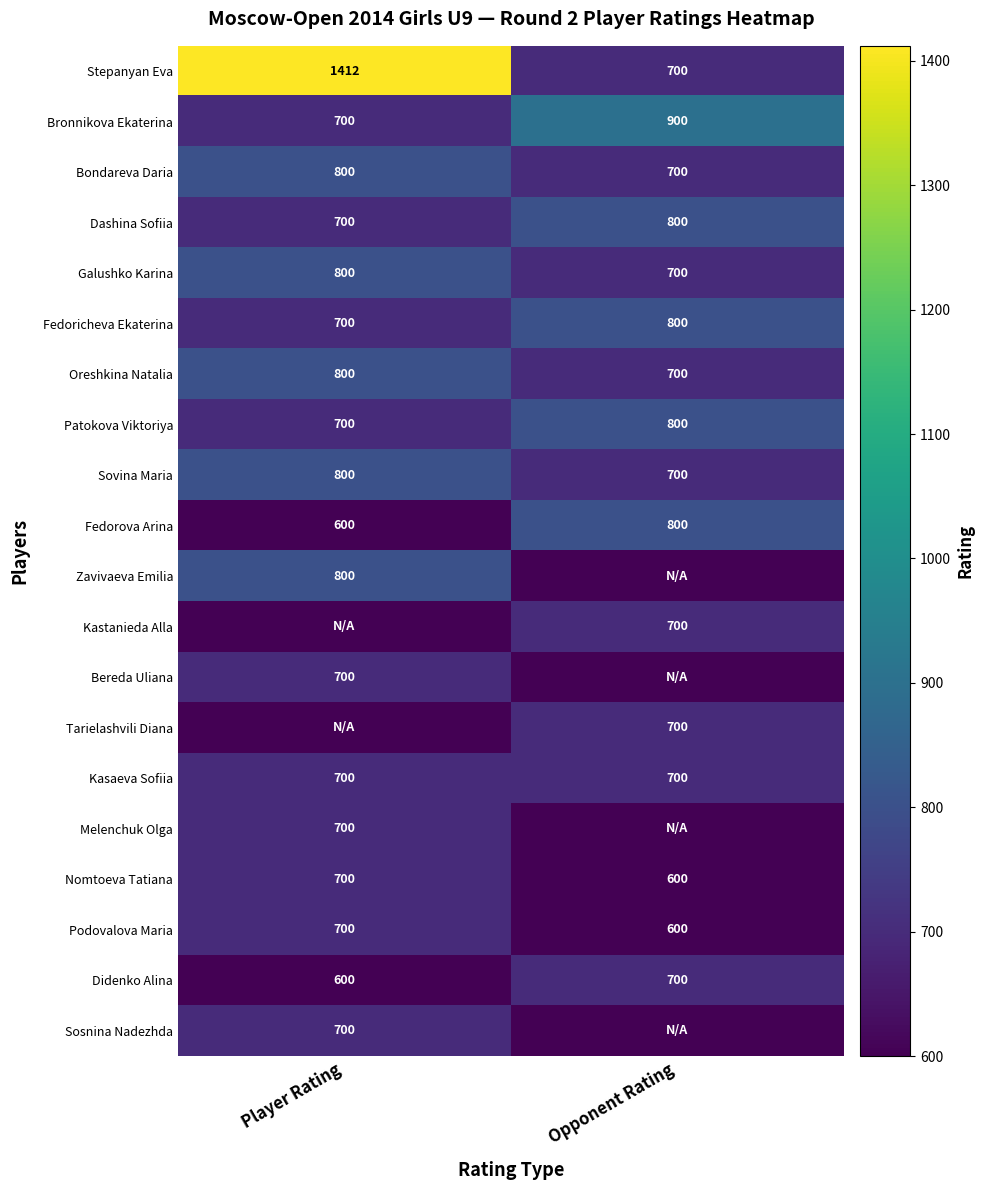

What is the average value of the Galushko Karina series?

750